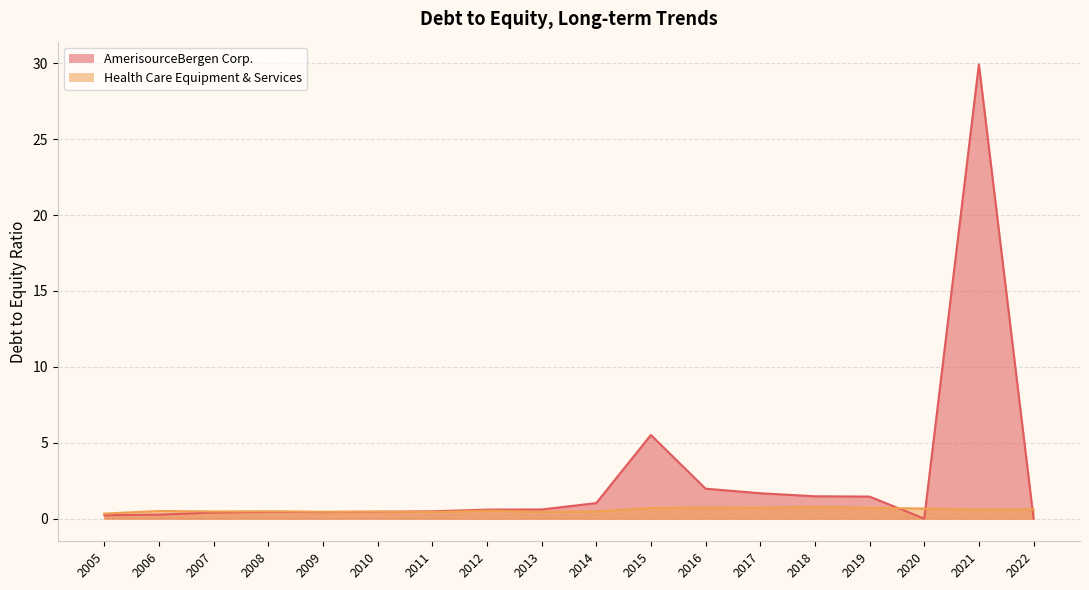

Reading left to right, extract all data points from this chart.

AmerisourceBergen Corp.: 2022=0.0	2021=29.9	2020=0.0	2019=1.4	2018=1.5	2017=1.7	2016=2.0	2015=5.5	2014=1.0	2013=0.6	2012=0.6	2011=0.5	2010=0.5	2009=0.4	2008=0.4	2007=0.4	2006=0.3	2005=0.2
Health Care Equipment & Services: 2022=0.6	2021=0.6	2020=0.7	2019=0.7	2018=0.8	2017=0.7	2016=0.7	2015=0.7	2014=0.5	2013=0.4	2012=0.5	2011=0.4	2010=0.5	2009=0.5	2008=0.5	2007=0.5	2006=0.5	2005=0.3